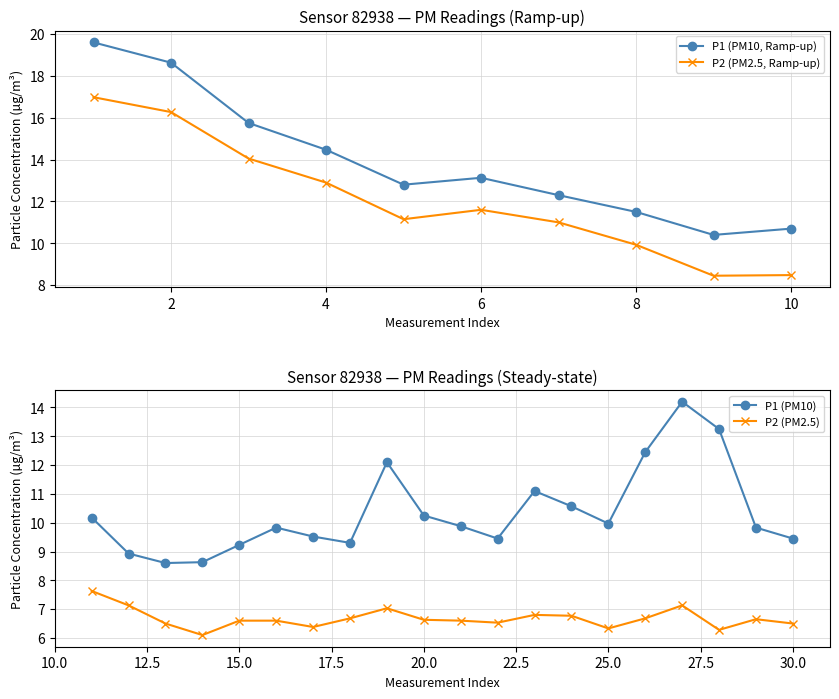

At which category does P2 (PM2.5, Ramp-up) reach its first local peak?

6